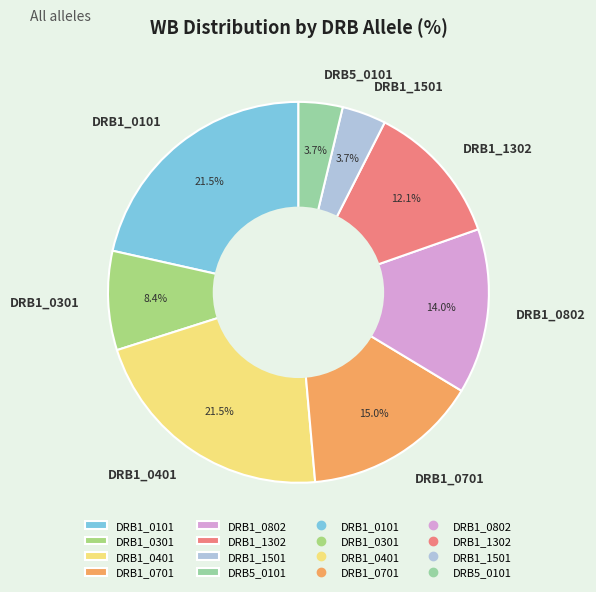

To the nearest percent, what is the difference between the largest and smallest slice percentages?

18%